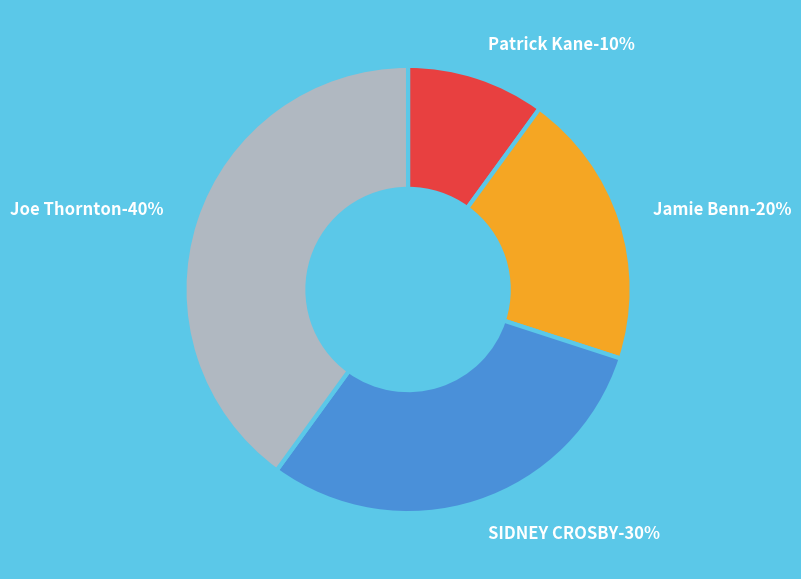

To the nearest percent, what is the average slice percentage?

25%